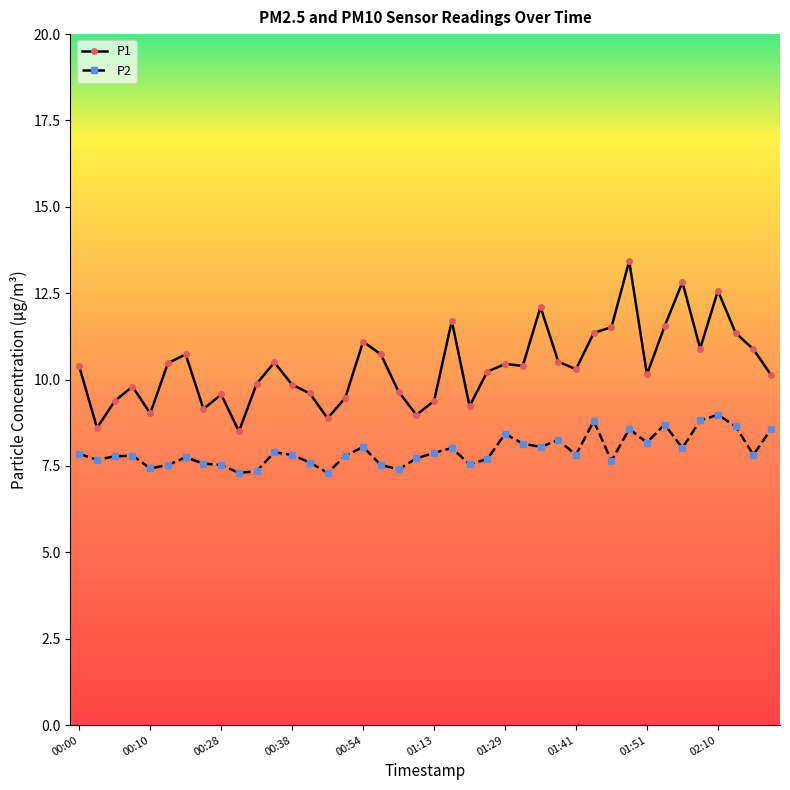

What is the average value of the P1 series?

10.4